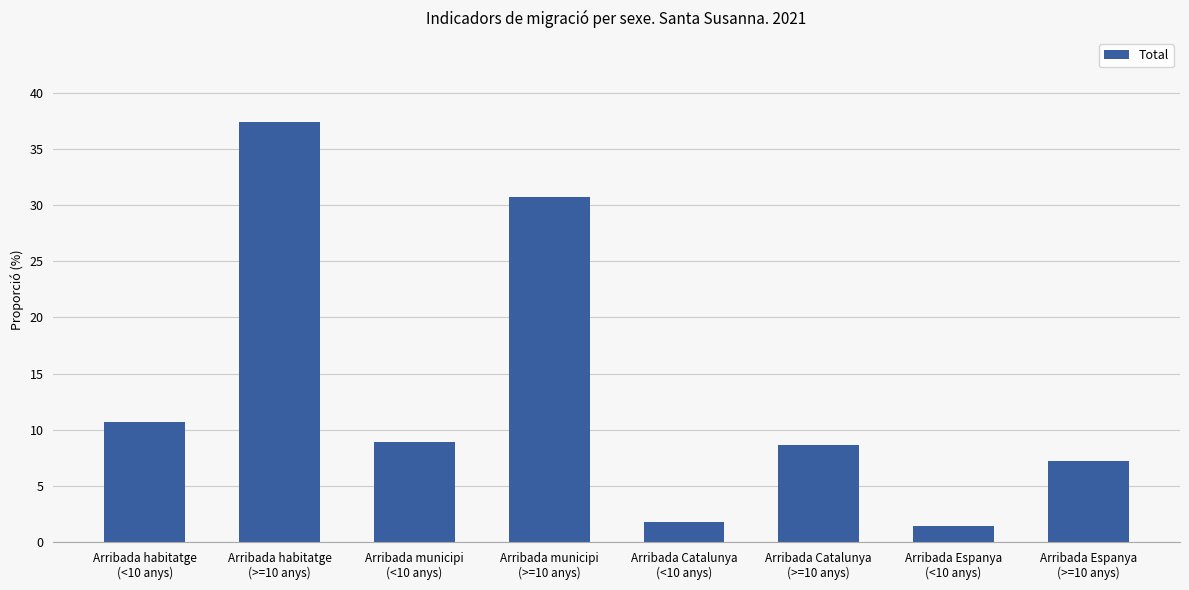

At which label does the data first exceed 8?

Arribada habitatge
(<10 anys)